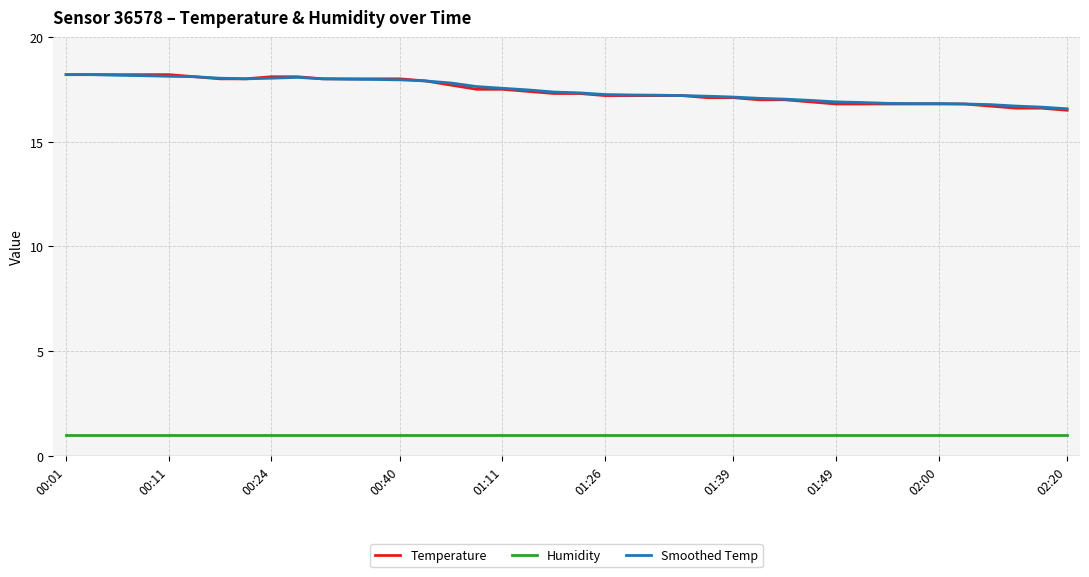

How many lines are shown in the chart?

3